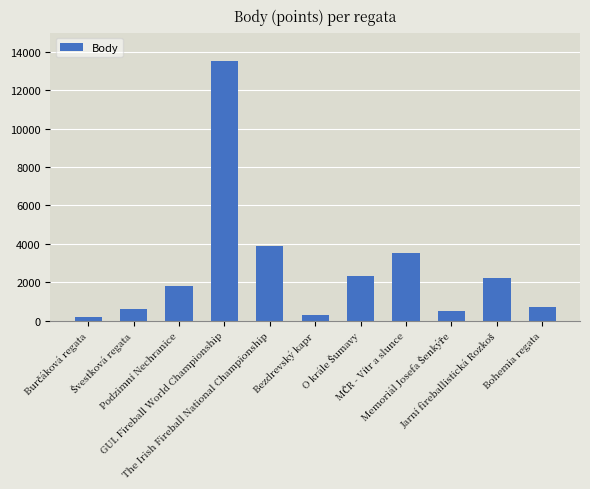

What is the difference between the maximum and second lowest values?

13211